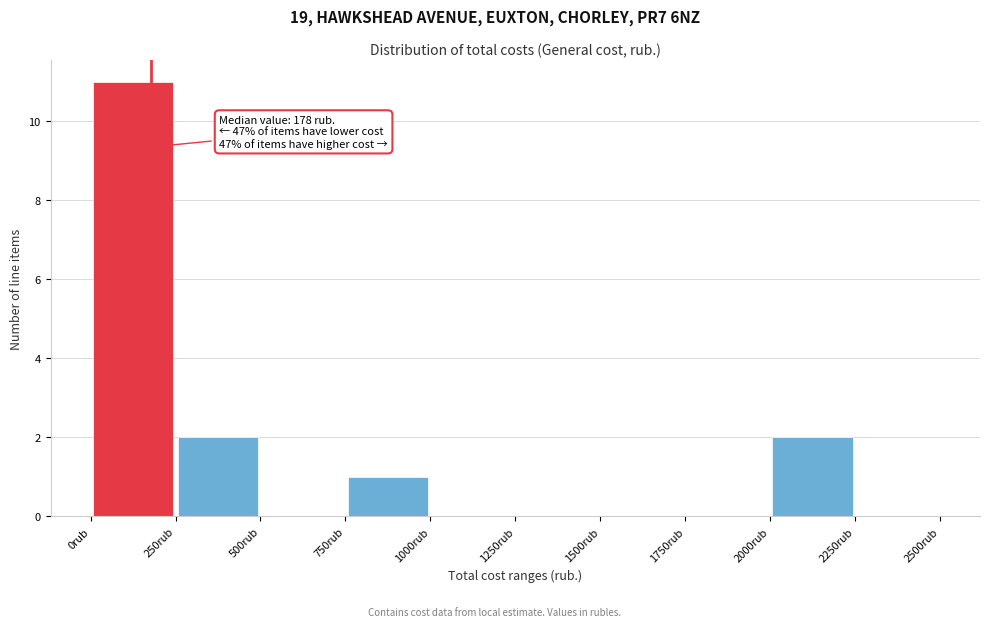

Which range on the x-axis has the tallest bar?

0 to 250